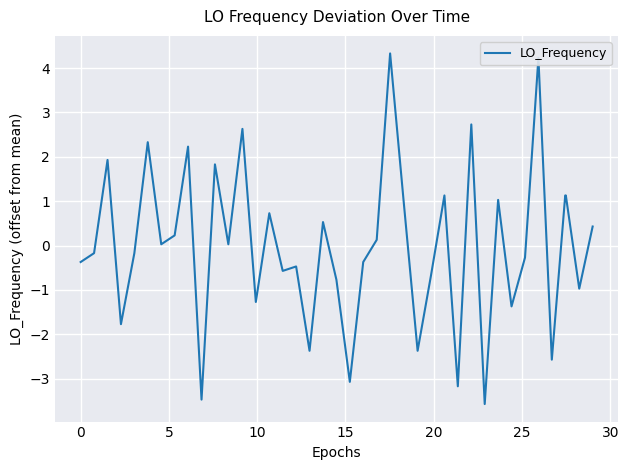

What is the difference between the maximum and second lowest values?

7.8